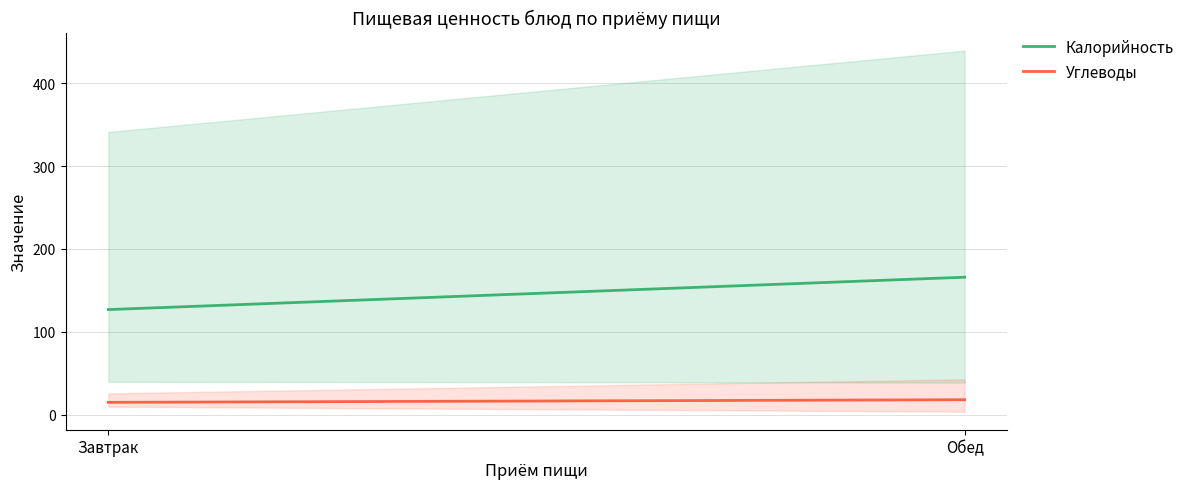

At how many categories does at least one series exceed 125?

2